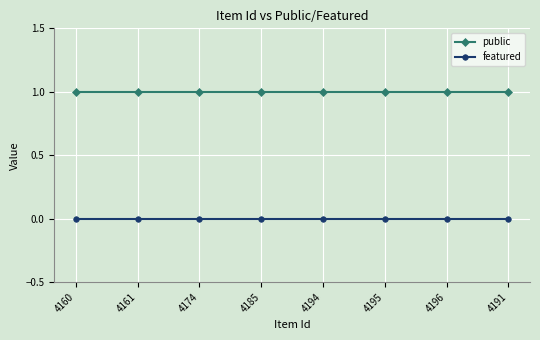

Reading left to right, extract all data points from this chart.

public: 1	1	1	1	1	1	1	1
featured: 0	0	0	0	0	0	0	0